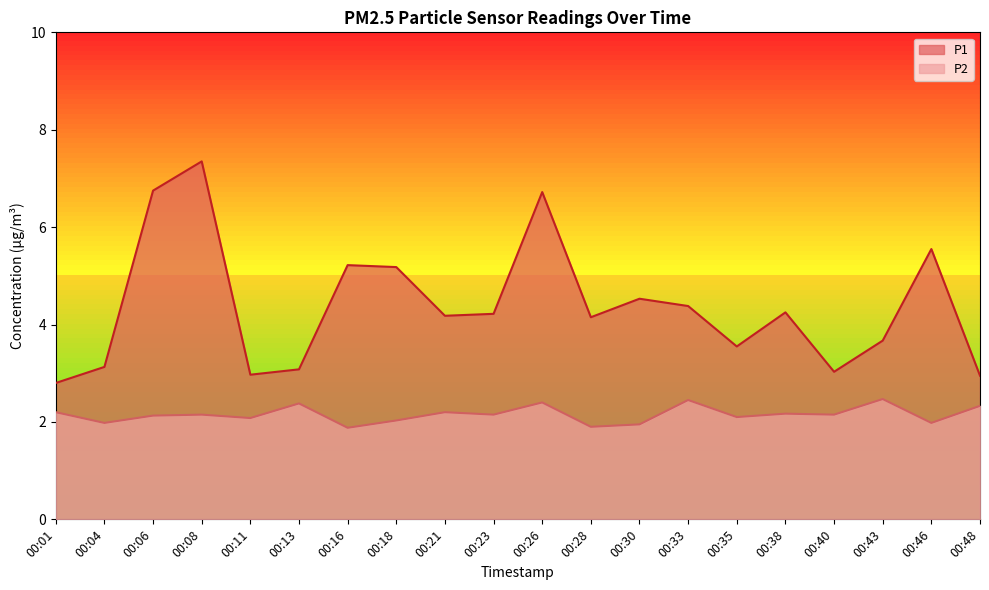

True or false: P2 and P1 cross at least once.

False